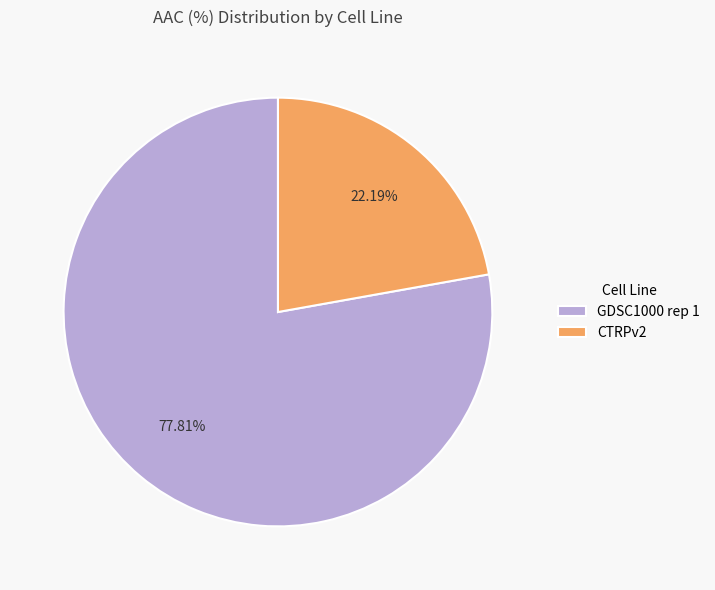

Rank the categories by value from highest to lowest.

GDSC1000 rep 1, CTRPv2